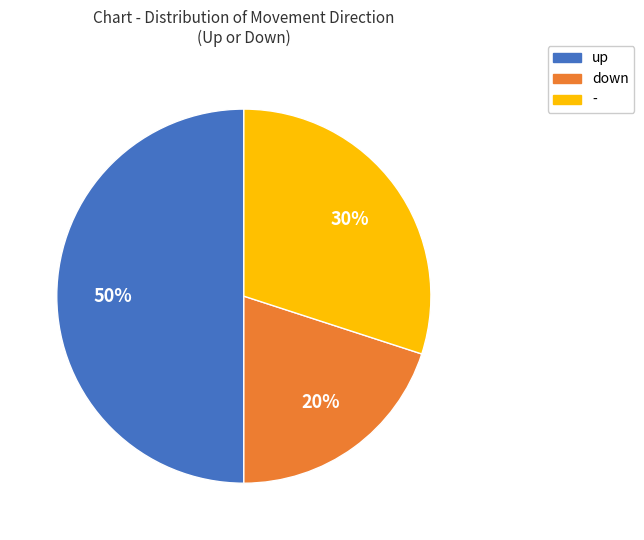

To the nearest percent, what percentage of the pie is -?

30%